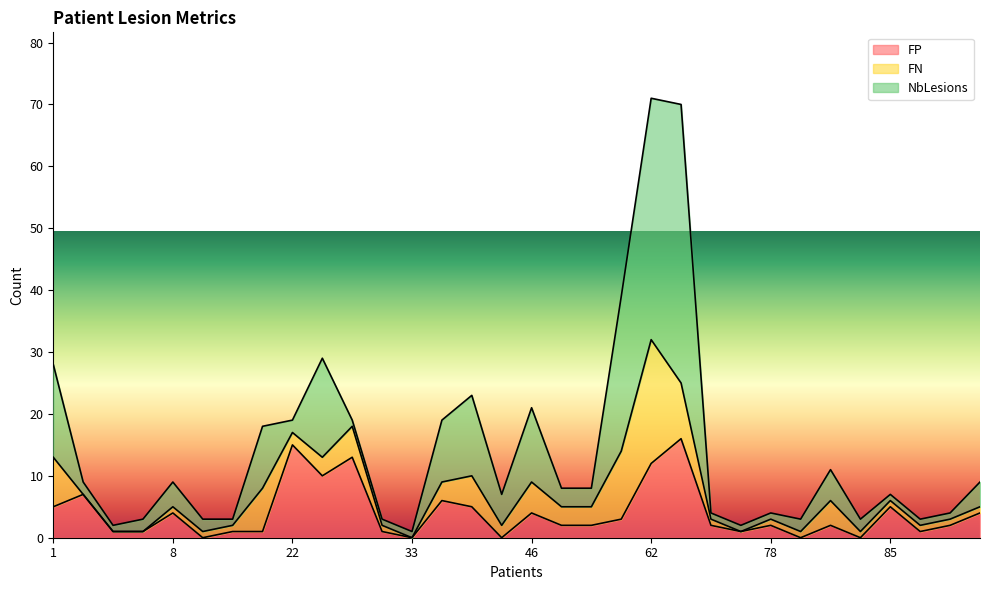

What is the highest value of the NbLesions series?

45